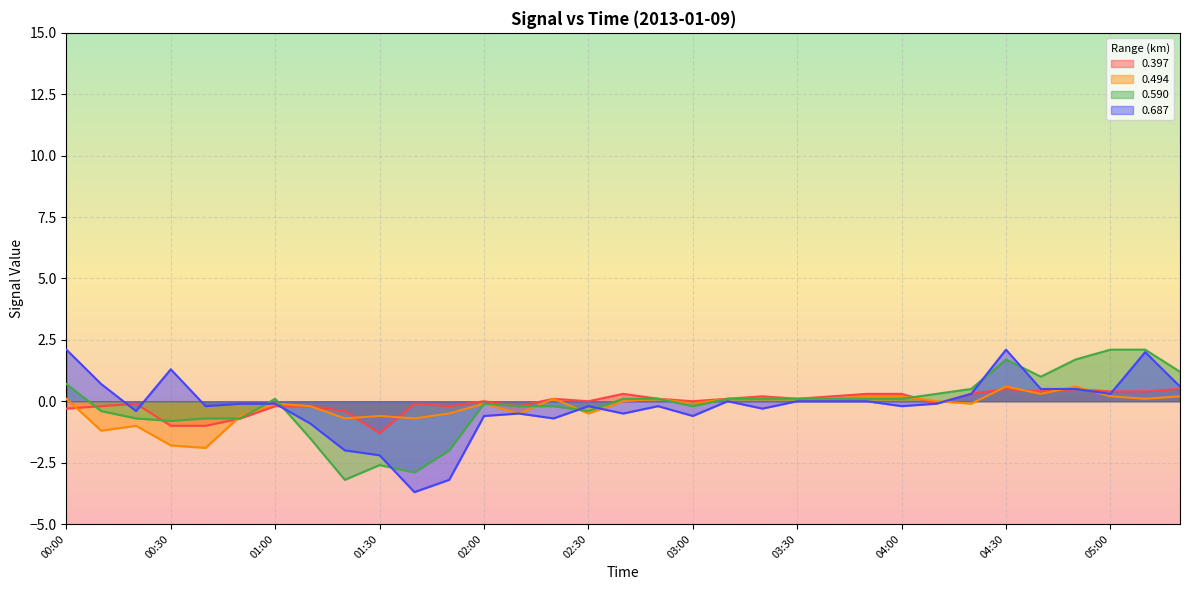

Between which two adjacent categories do 0.687 and 0.397 first intersect?

00:10 and 00:20